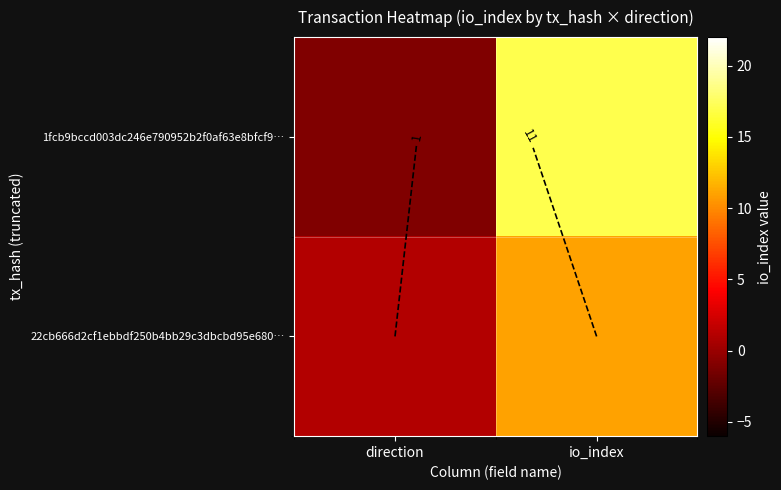

What is the highest value of the 22cb666d2cf1ebbdf250b4bb29c3dbcbd95e680… series?

11